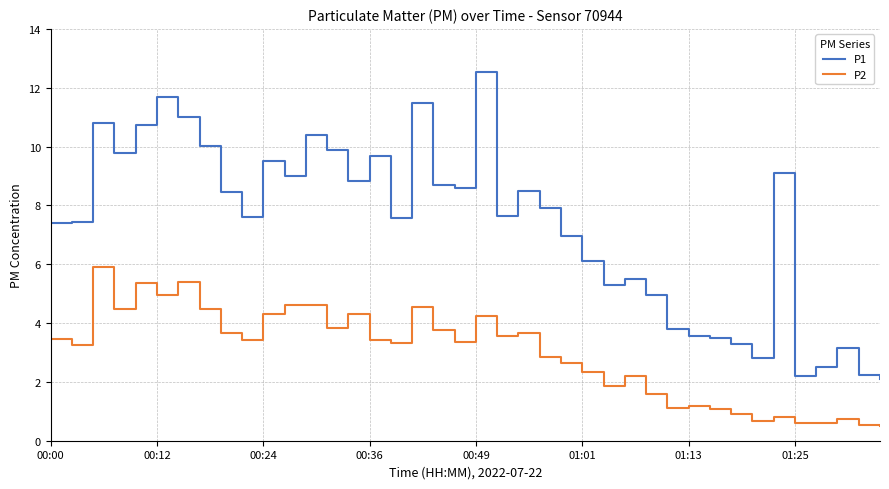

List the series in order of their overall mean, highest first.

P1, P2